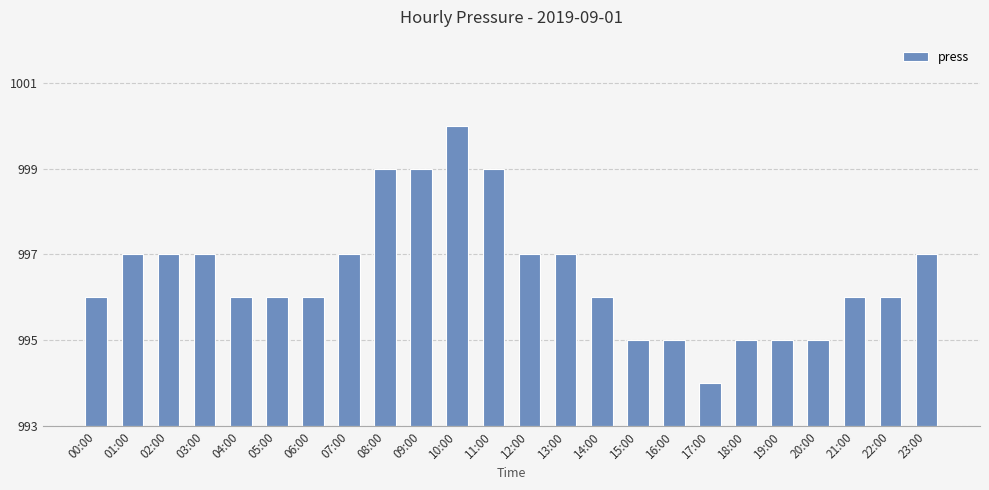

Reading left to right, extract all data points from this chart.

3	4	4	4	3	3	3	4	6	6	7	6	4	4	3	2	2	1	2	2	2	3	3	4